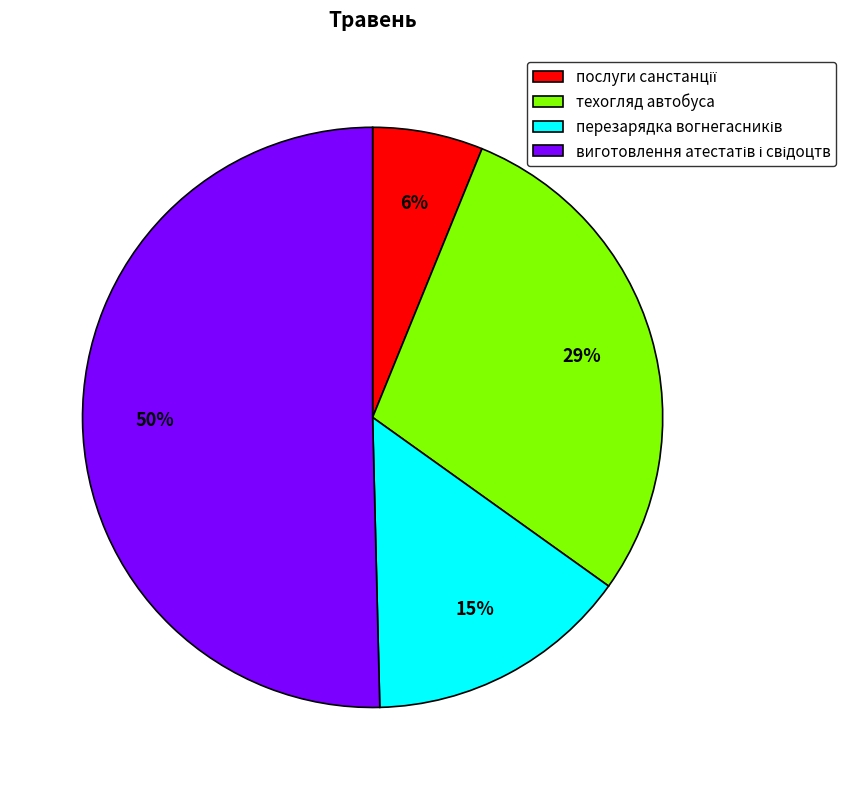

Is it true that техогляд автобуса is 42% of the pie?

False